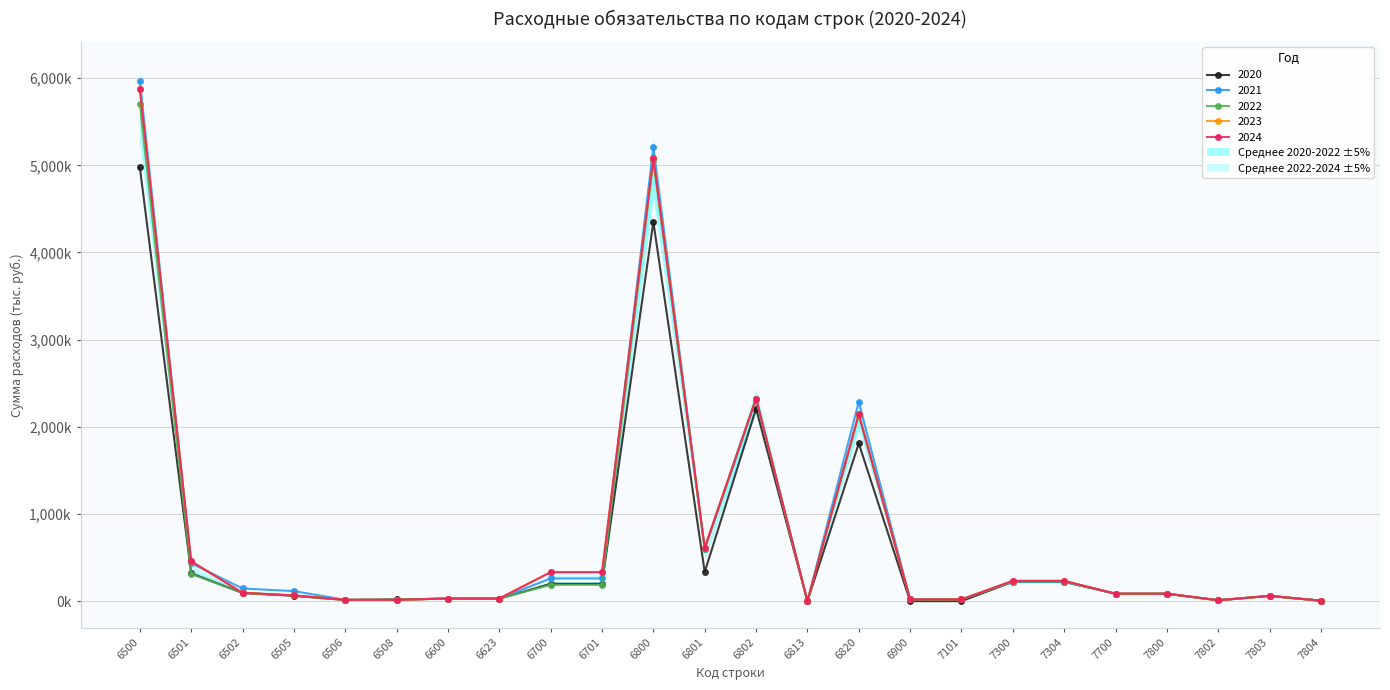

Reading left to right, extract all data points from this chart.

2020: 4978525.7	319904.0	93442.0	60628.3	12813.7	20000.0	27840.0	27840.0	198622.0	198622.0	4351410.8	334179.8	2207892.1	0.0	1809338.9	0.0	0.0	222211.0	222211.0	85000.0	85000.0	10000.0	60000.0	5000.0
2021: 5967307.0	434908.6	145000.0	115000.0	15000.0	15000.0	30000.0	30000.0	259908.6	259908.6	5205310.4	594640.0	2323640.0	0.0	2287030.4	20000.0	20000.0	222088.0	222088.0	85000.0	85000.0	10000.0	60000.0	5000.0
2022: 5706313.0	312050.0	95000.0	65000.0	15000.0	15000.0	30000.0	30000.0	187050.0	187050.0	5064950.0	602840.0	2323640.0	0.0	2138470.0	20000.0	20000.0	224313.0	224313.0	85000.0	85000.0	10000.0	60000.0	5000.0
2023: 5875884.0	457150.0	95000.0	65000.0	15000.0	15000.0	30000.0	30000.0	332150.0	332150.0	5080850.0	611340.0	2323640.0	0.0	2145870.0	20000.0	20000.0	232884.0	232884.0	85000.0	85000.0	10000.0	60000.0	5000.0
2024: 5875884.0	457150.0	95000.0	65000.0	15000.0	15000.0	30000.0	30000.0	332150.0	332150.0	5080850.0	611340.0	2323640.0	0.0	2145870.0	20000.0	20000.0	232884.0	232884.0	85000.0	85000.0	10000.0	60000.0	5000.0